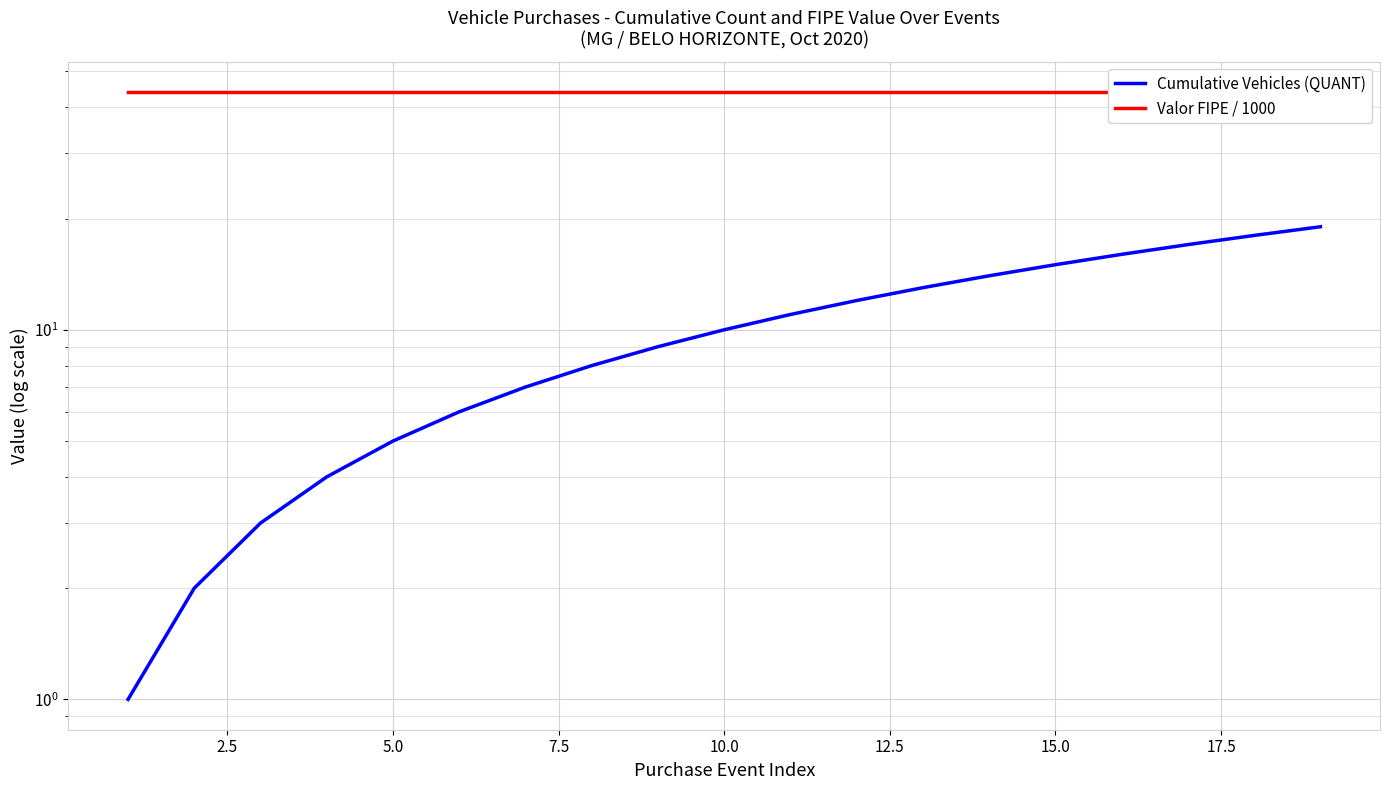

List the series in order of their peak value, highest first.

Valor FIPE / 1000, Cumulative Vehicles (QUANT)